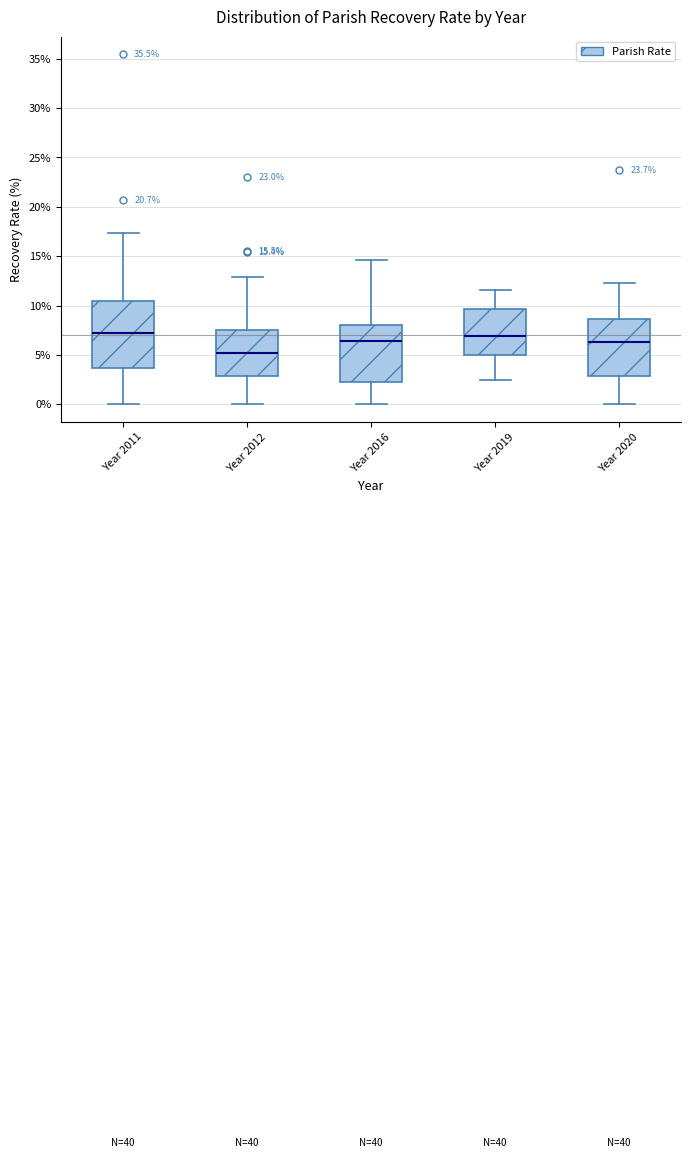

Comparing the boxes themselves (not the whiskers), which one is the tallest?

Year 2011